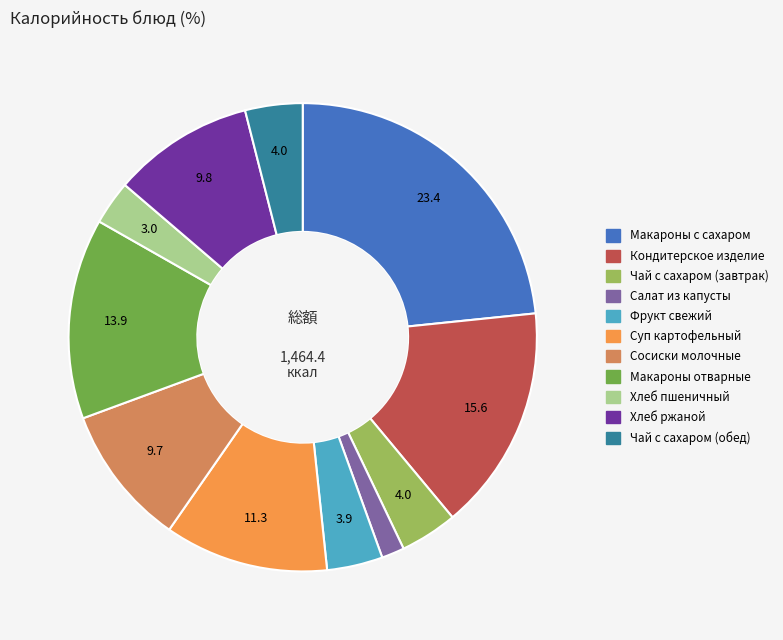

Is the sum of Суп картофельный and Хлеб ржаной greater than half?

No